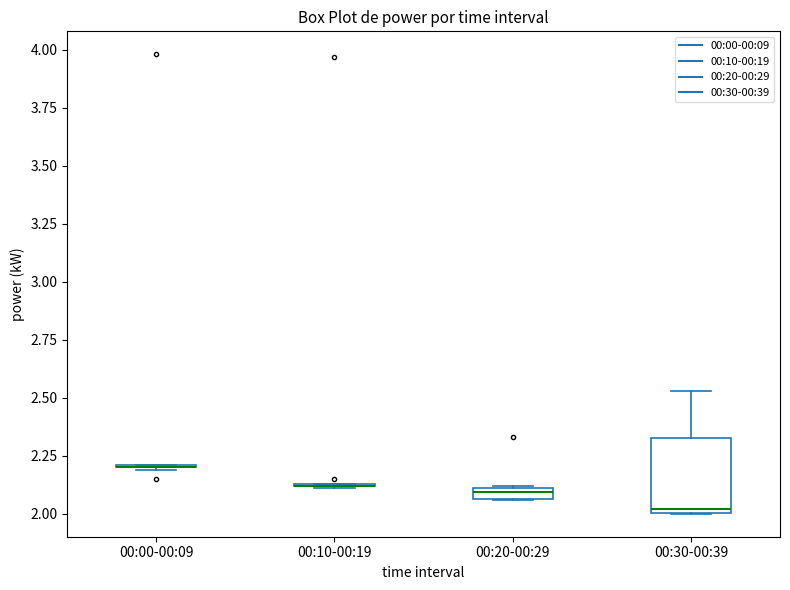

Which box is the tallest, from its lower edge to its upper edge?

00:30-00:39